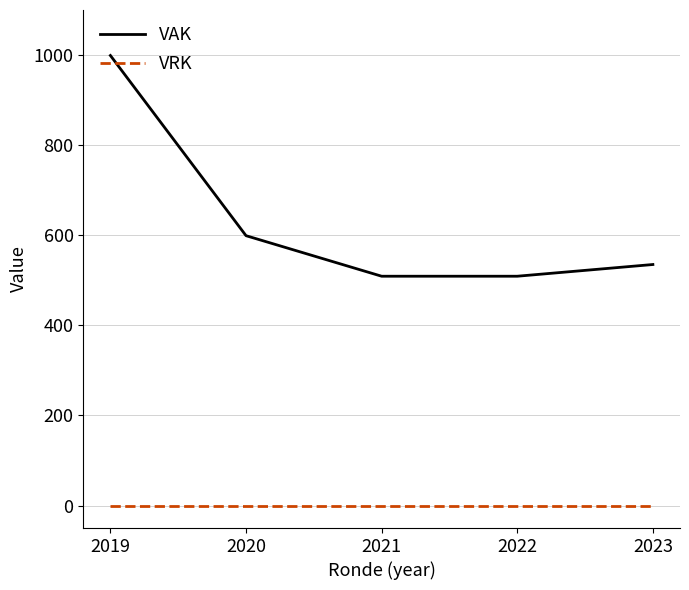

At which category does the chart reach its peak across all series?

2019